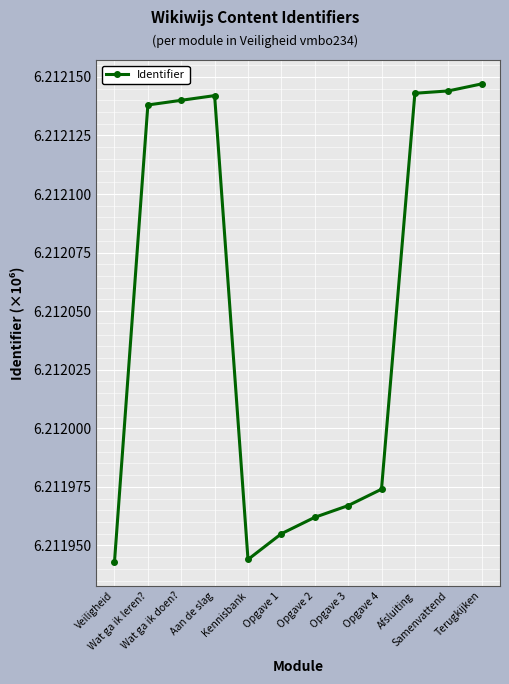

What position from the right is Samenvattend?

2